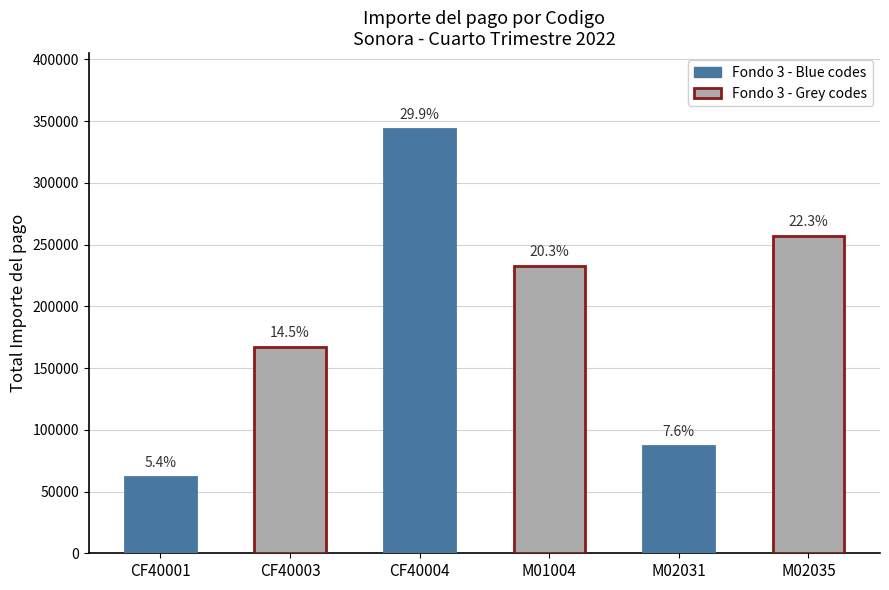

How many bars are there in total?

6